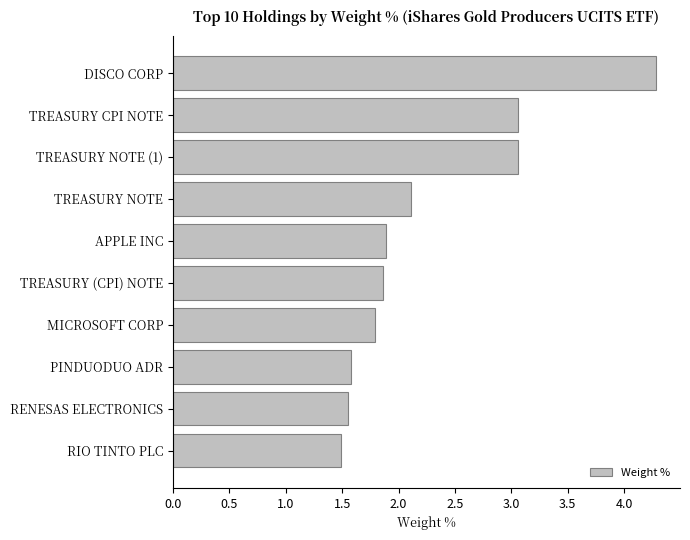

How many distinct data groups are displayed?

1